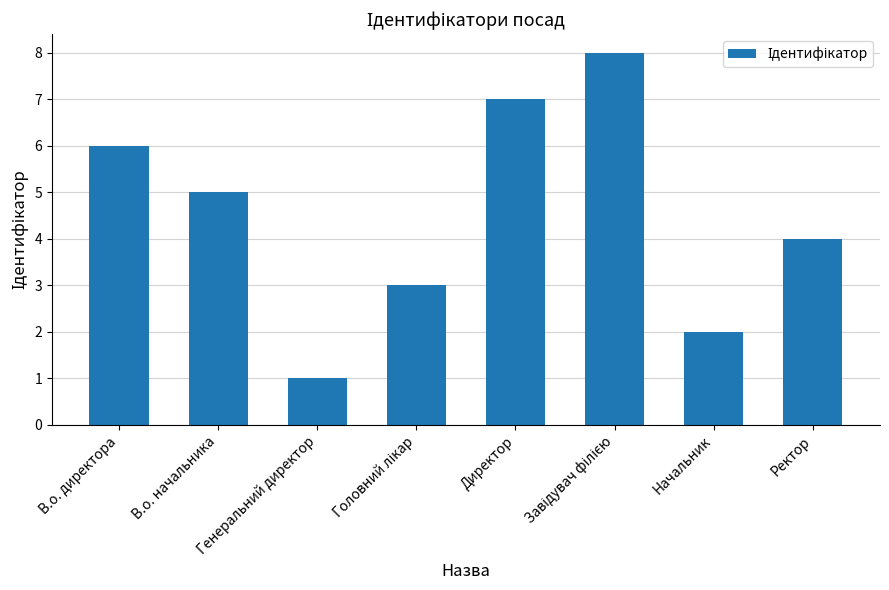

What is the difference between the values at Директор and Генеральний директор?

6